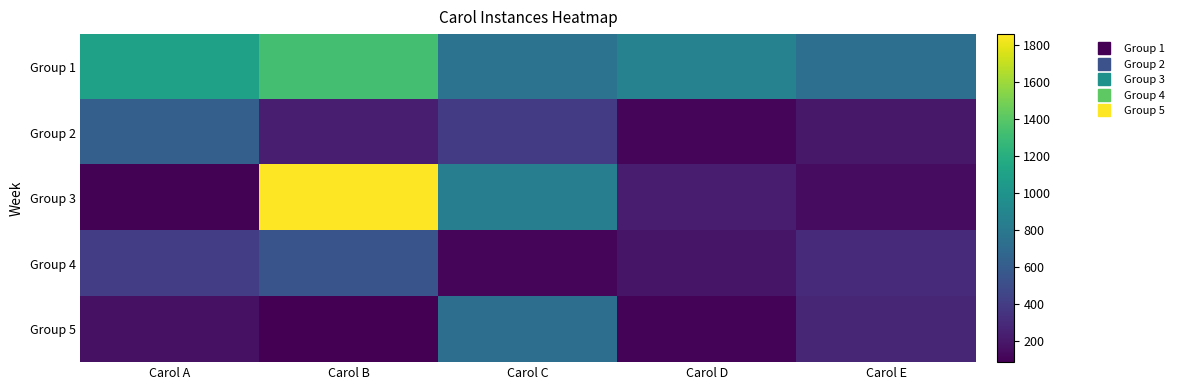

Reading left to right, list all the values displayed in this chart.

Group 1: Carol A=1099	Carol B=1326	Carol C=763	Carol D=870	Carol E=730
Group 2: Carol A=623	Carol B=236	Carol C=399	Carol D=108	Carol E=203
Group 3: Carol A=95	Carol B=1857	Carol C=844	Carol D=220	Carol E=145
Group 4: Carol A=407	Carol B=545	Carol C=120	Carol D=186	Carol E=299
Group 5: Carol A=164	Carol B=86	Carol C=723	Carol D=102	Carol E=275